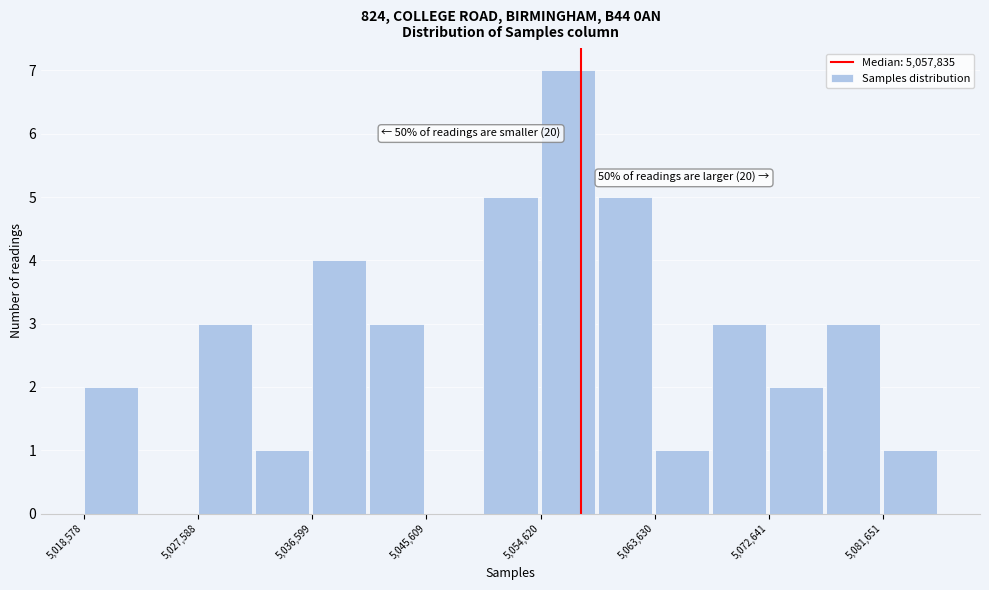

Over which range of the x-axis is the bar tallest?

5055000 to 5059000